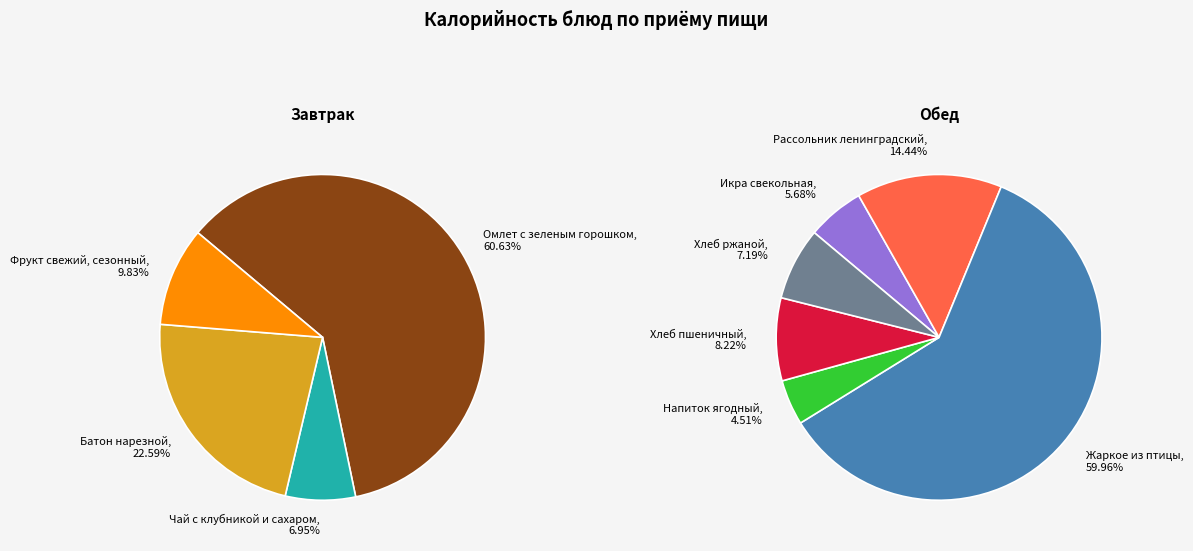

How many segments does this pie chart have?

10